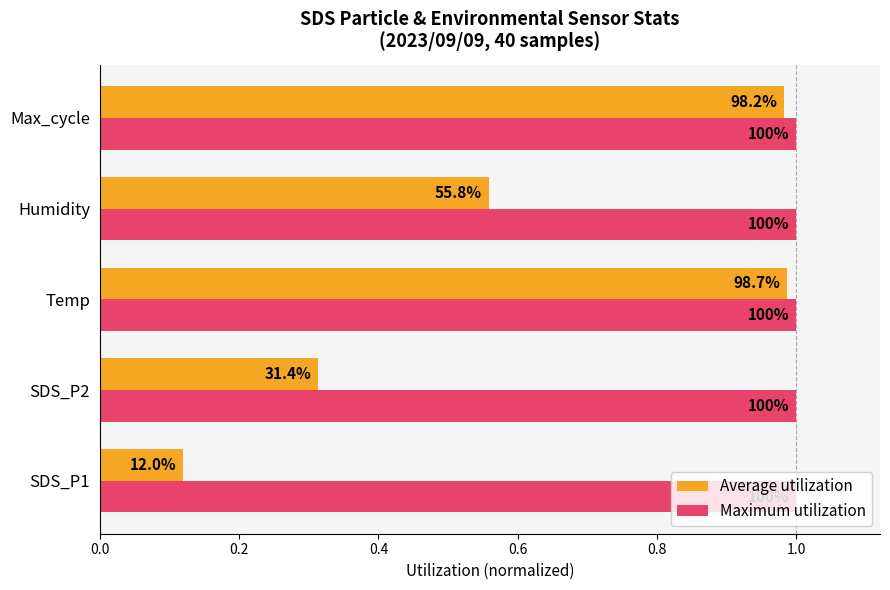

What are all the series names shown in the legend?

Average utilization, Maximum utilization